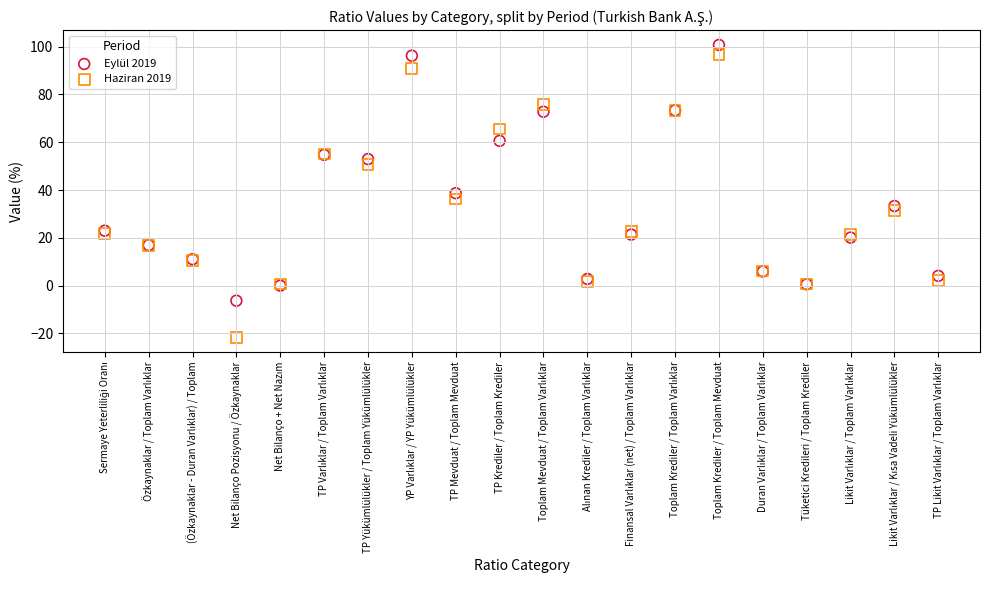

Which series has the largest Y range (max minus min)?

Haziran 2019